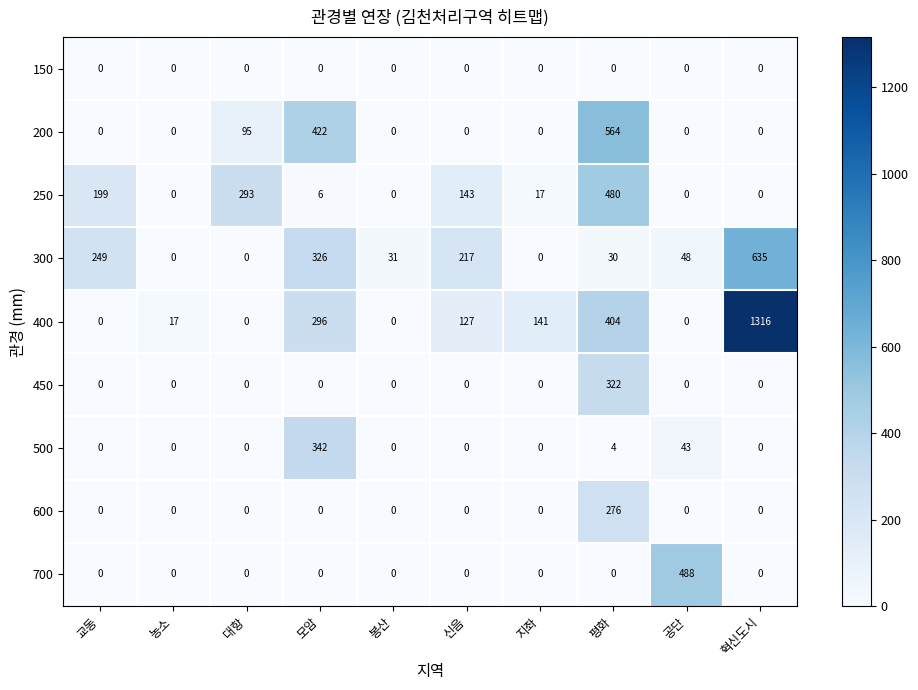

How many series are shown in this chart?

9